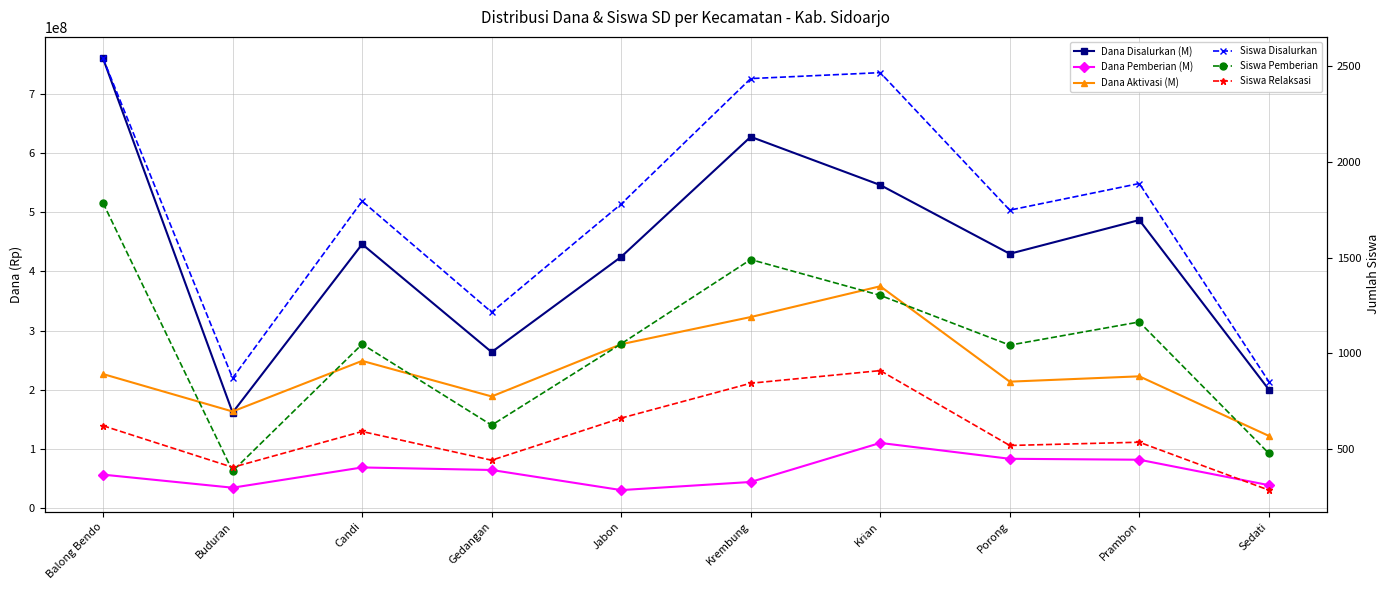

What is the difference between the highest and lowest values at Candi?

445949408